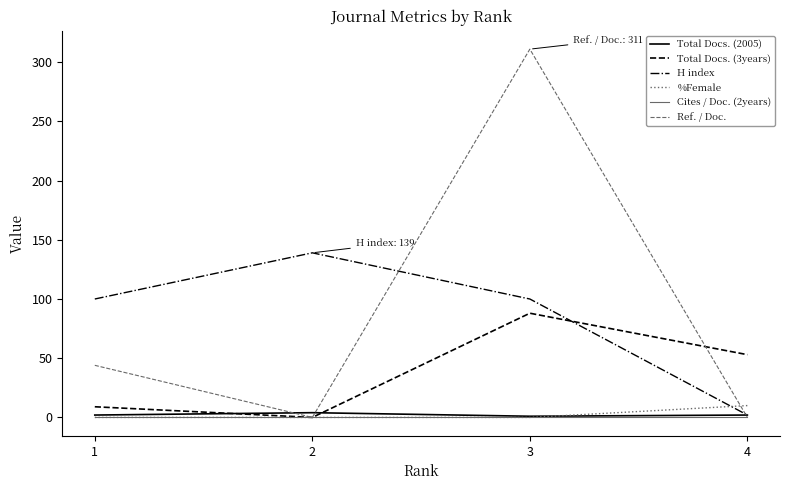

What is the greatest value displayed?

311